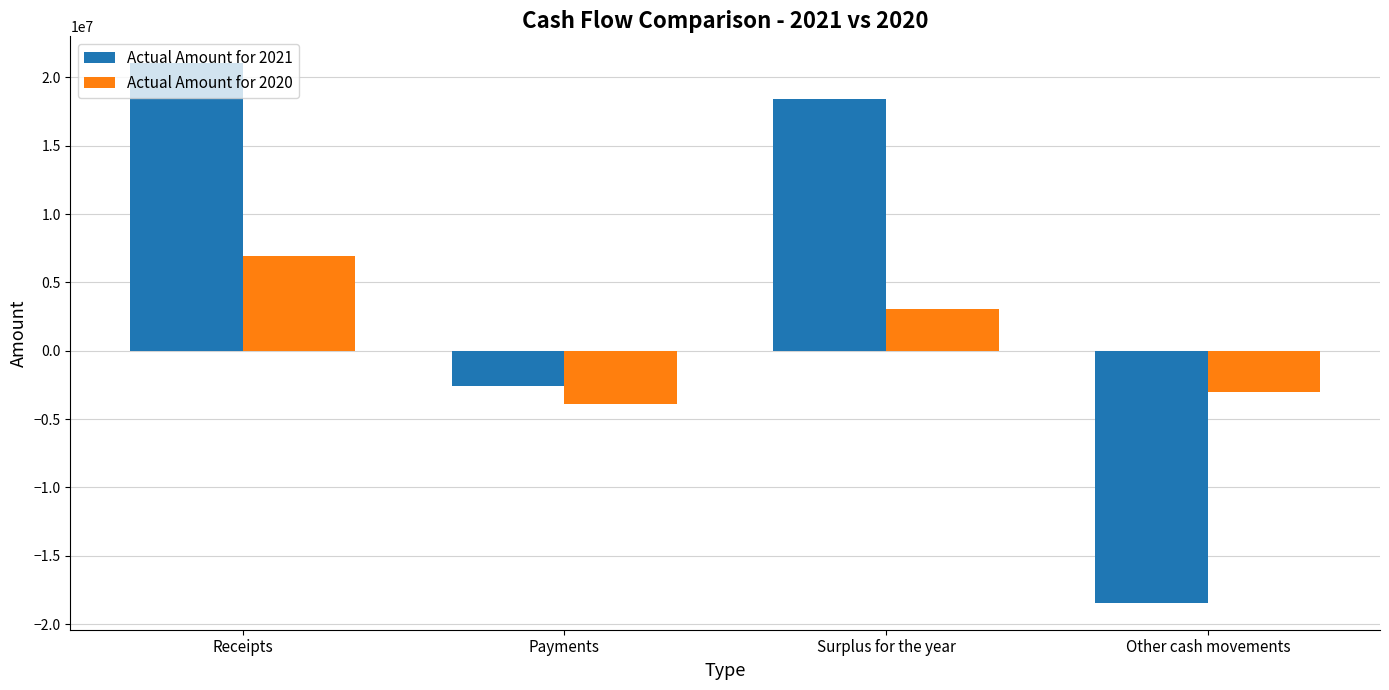

At Receipts, list the series in order from smallest to largest.

Actual Amount for 2020, Actual Amount for 2021